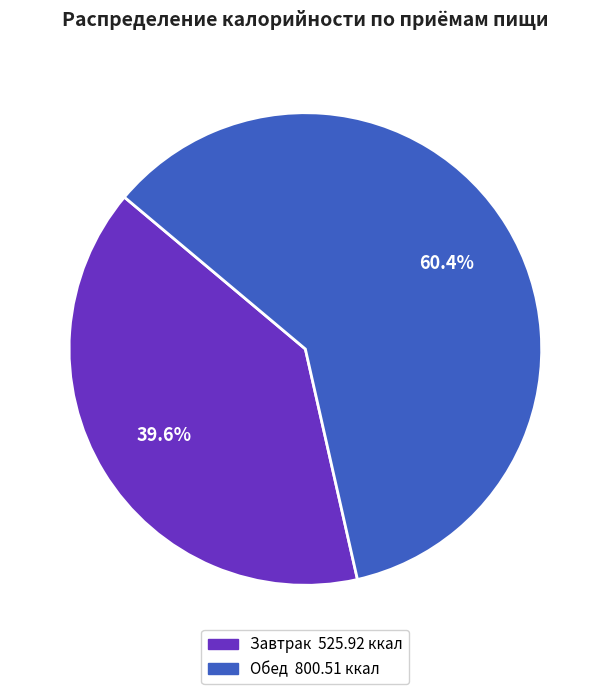

To the nearest percent, what portion does Обед represent?

60%